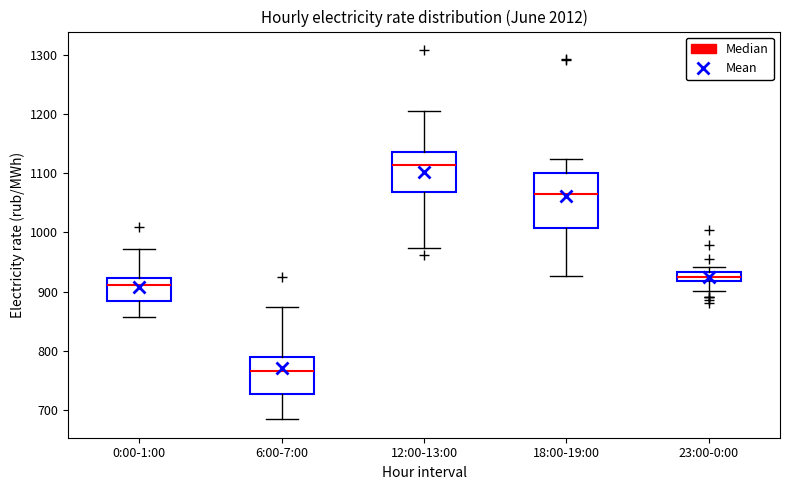

Where is the lower edge of the box for 18:00-19:00 on the y-axis? The values are not printed on the chart, so give them approximately, as read against the axis.

1010